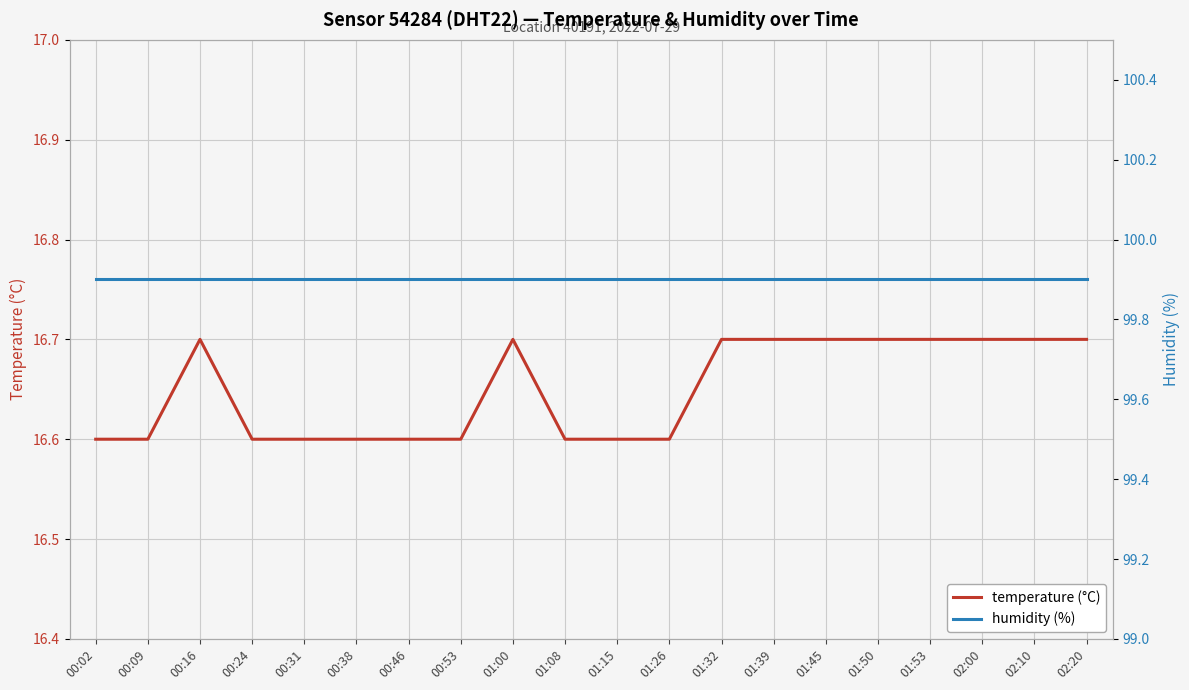

True or false: temperature (°C) has more than 2 points higher than both neighbors.

False